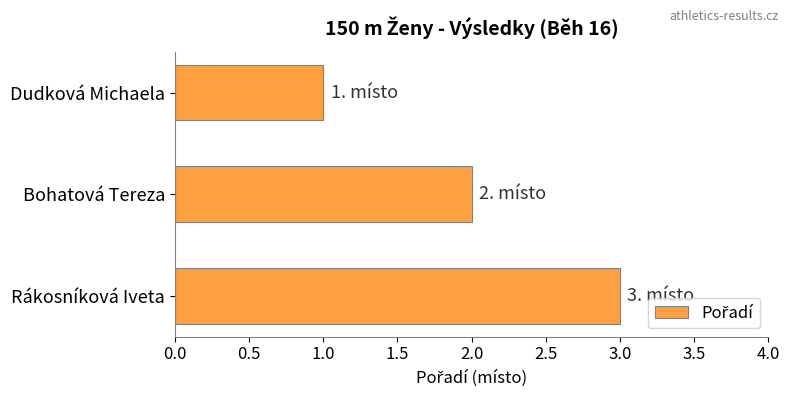

How many values are below 2?

1